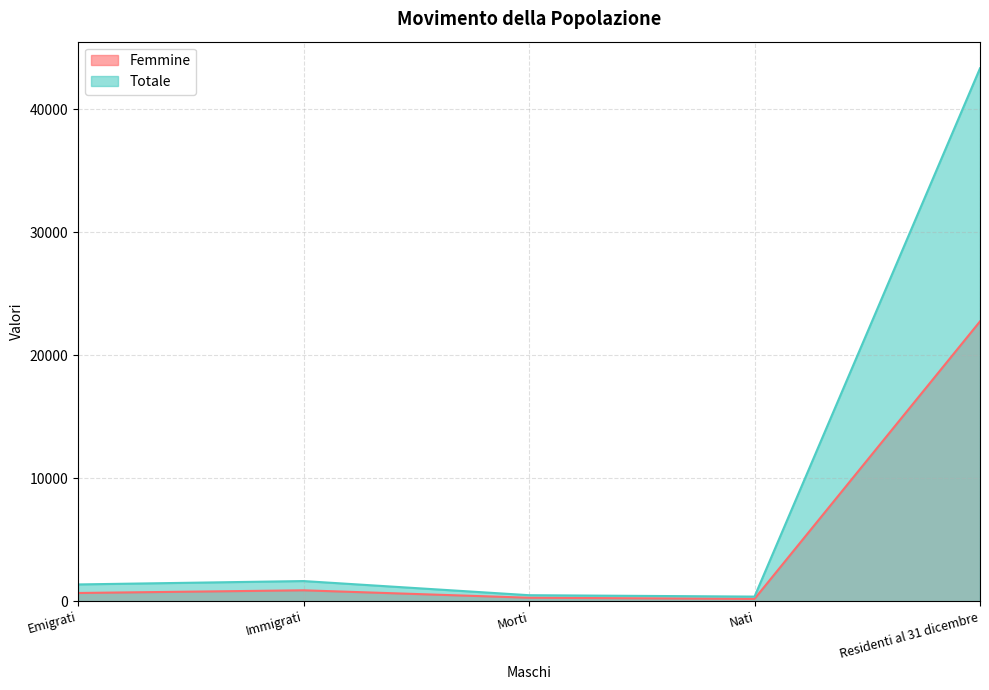

What is the greatest value displayed?

43347